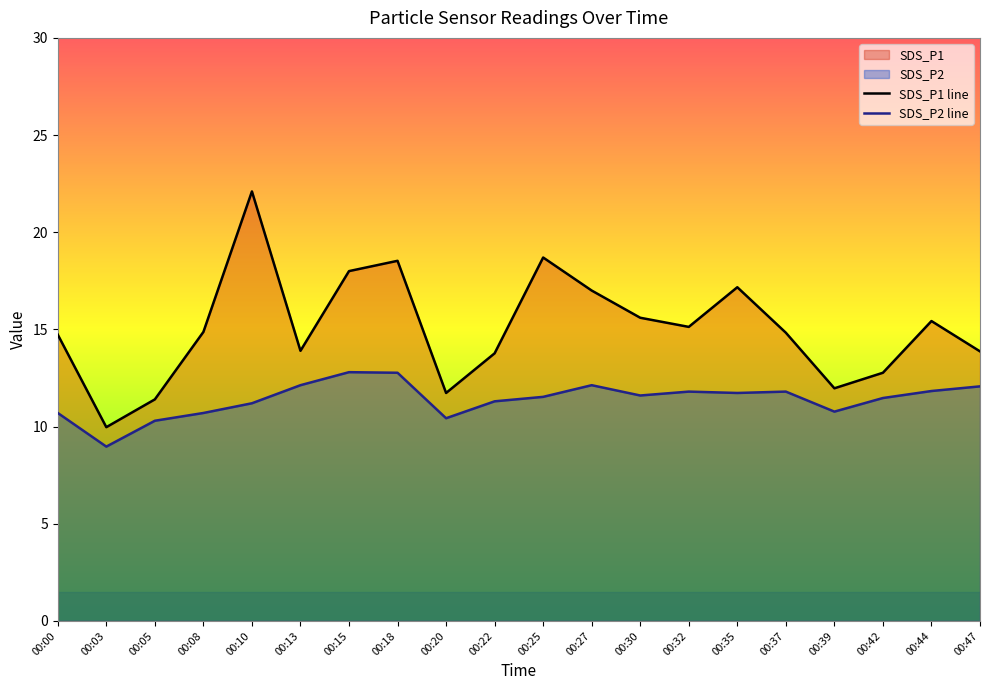

What is the total value across all series at 00:25?

30.2